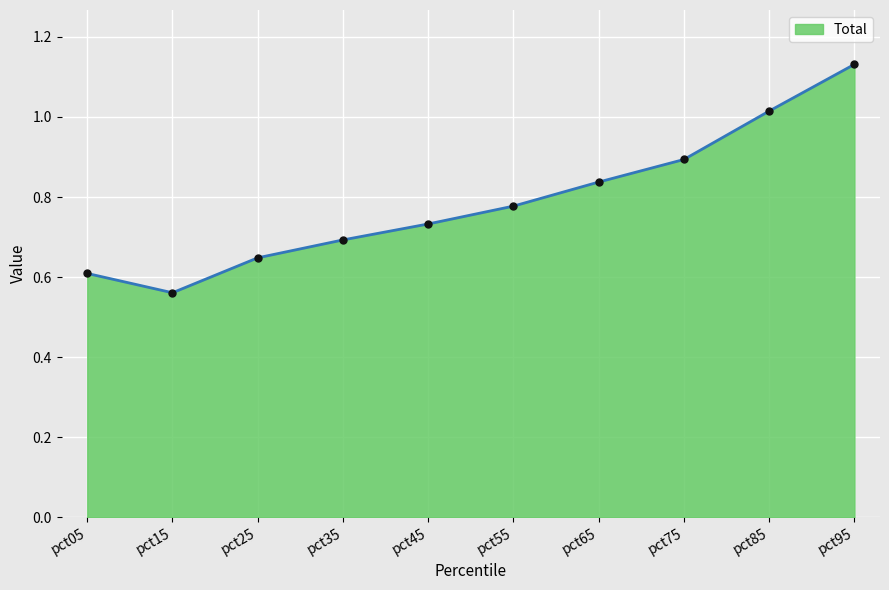

What is the sum of all values?

7.9